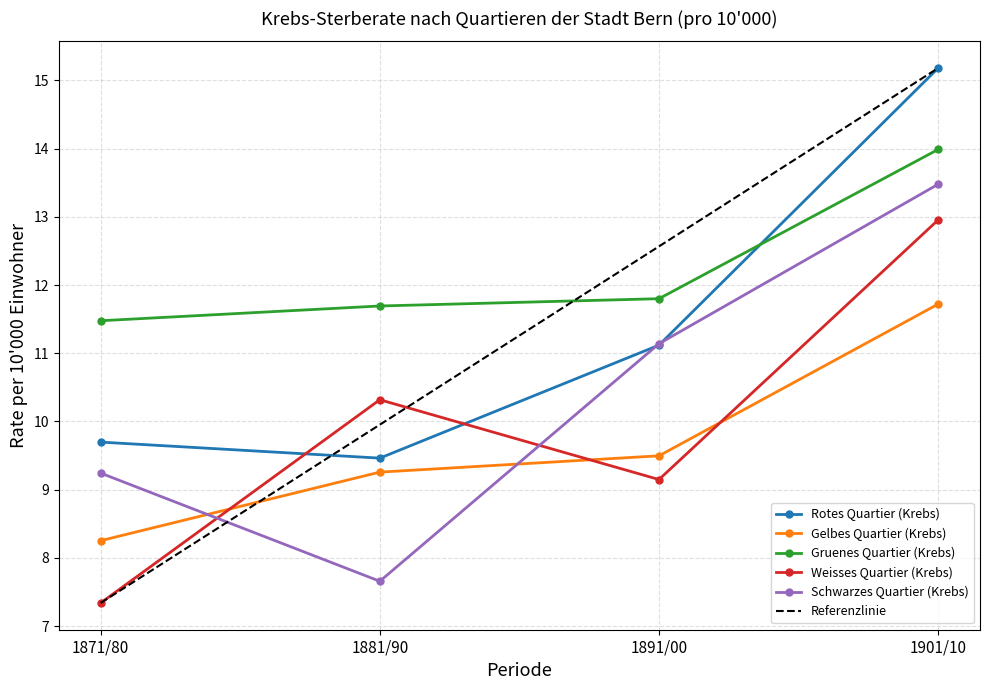

At how many categories does at least one series exceed 14?

1